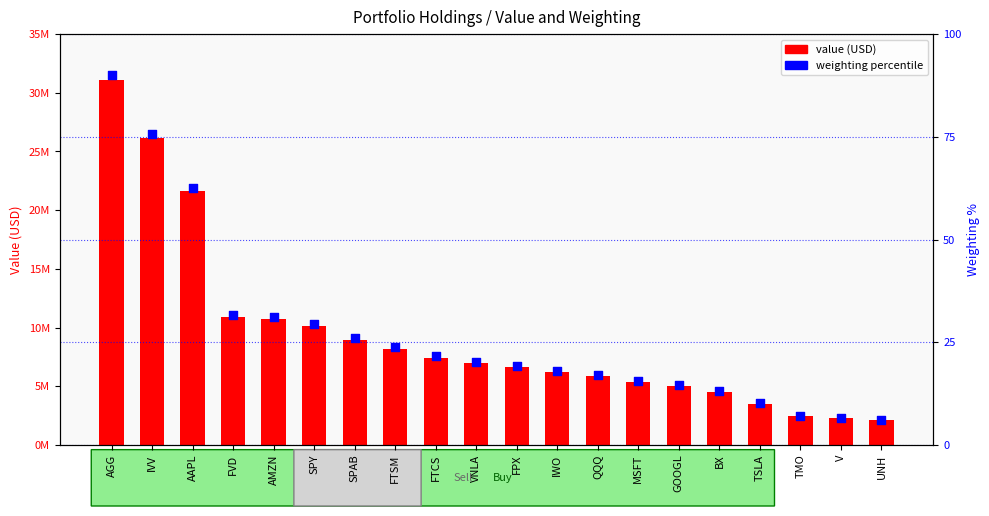

What is the total value across all series at AAPL?

21598062.6